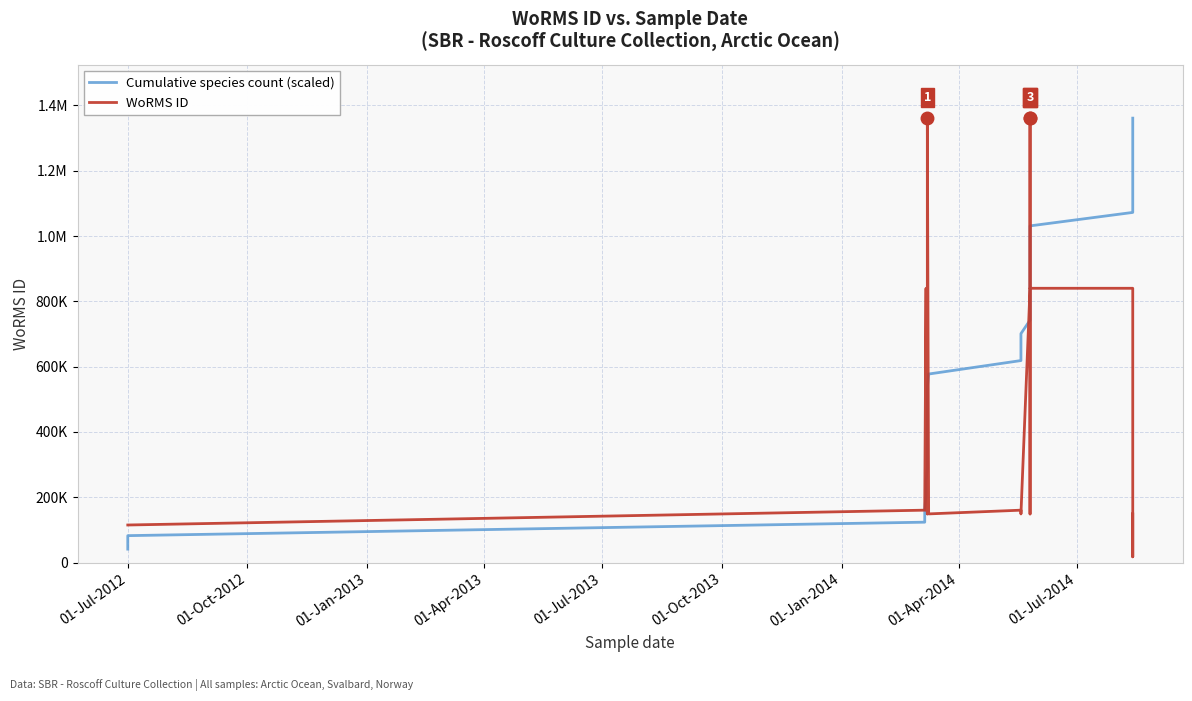

Is the value of Cumulative species count (scaled) at 10 greater than the value of WoRMS ID at 23?

No